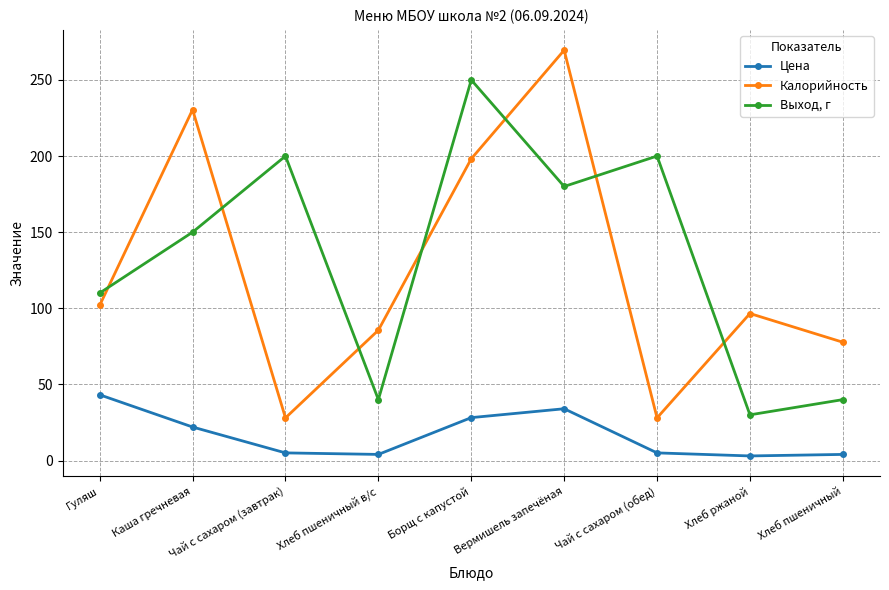

What are all the series names shown in the legend?

Цена, Калорийность, Выход, г